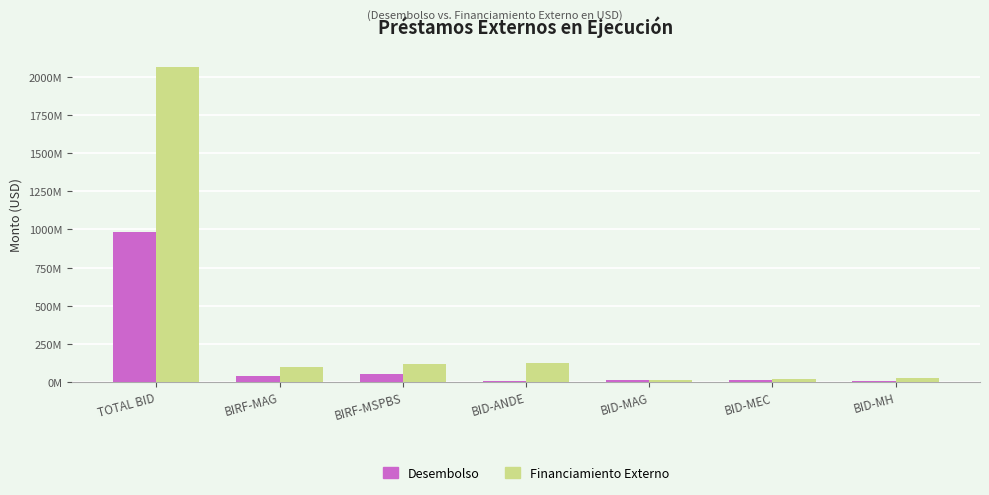

Are the bars grouped side by side (vs. stacked)?

Yes